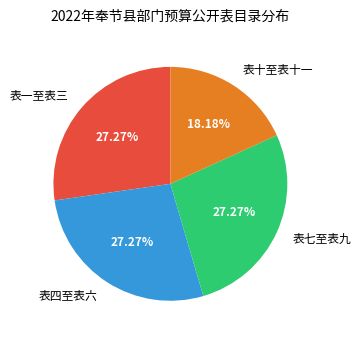

Which has a higher value, 表十至表十一 or 表四至表六?

表四至表六